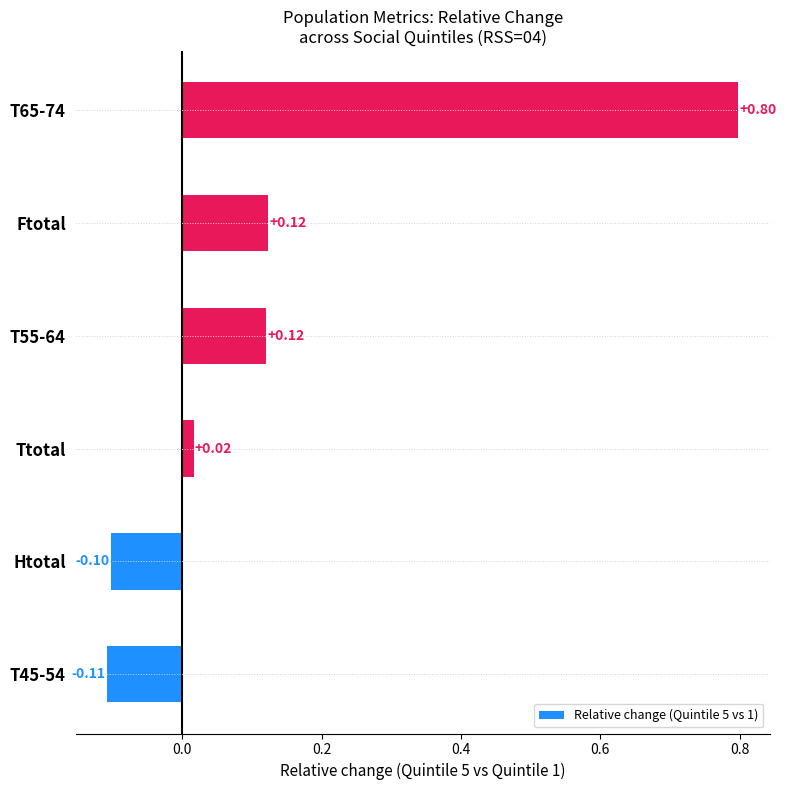

Which has a higher value, T65-74 or Ftotal?

T65-74